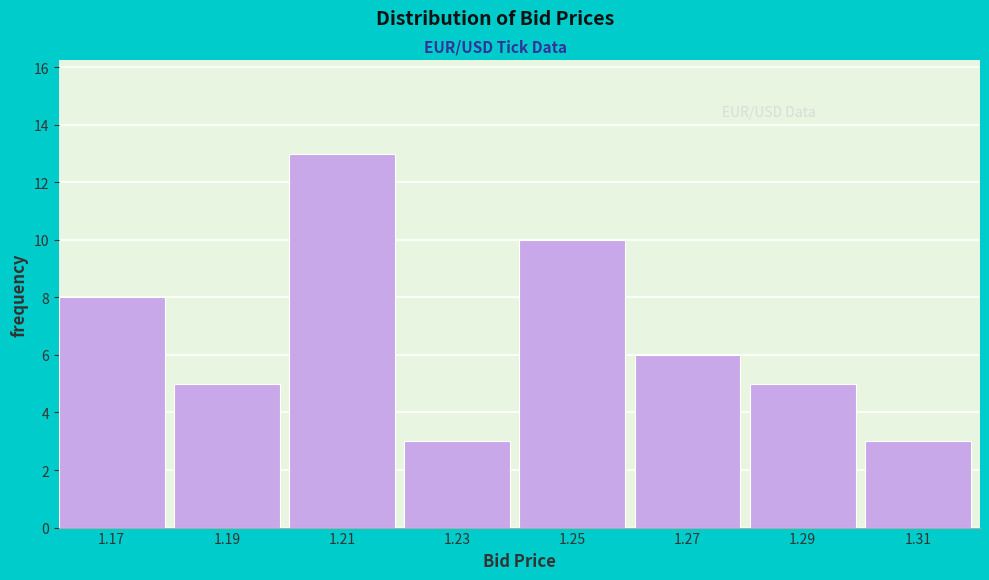

Reading left to right, transcribe all the data shown in this chart.

8	5	13	3	10	6	5	3